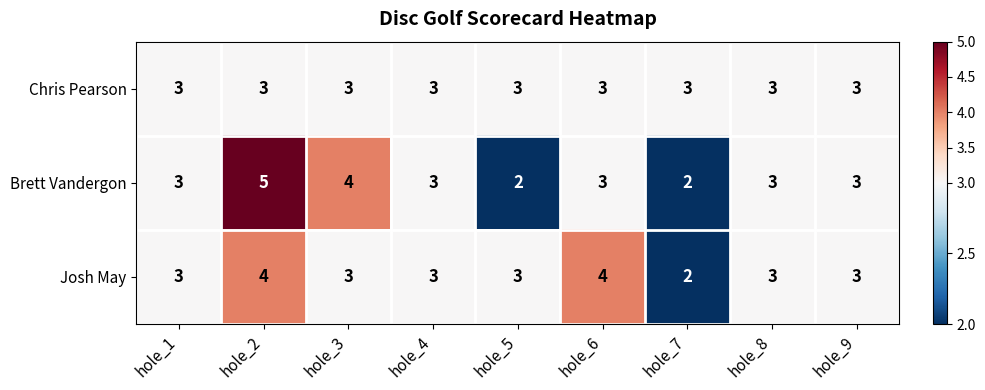

How many Brett Vandergon values are between 3 and 4?

6